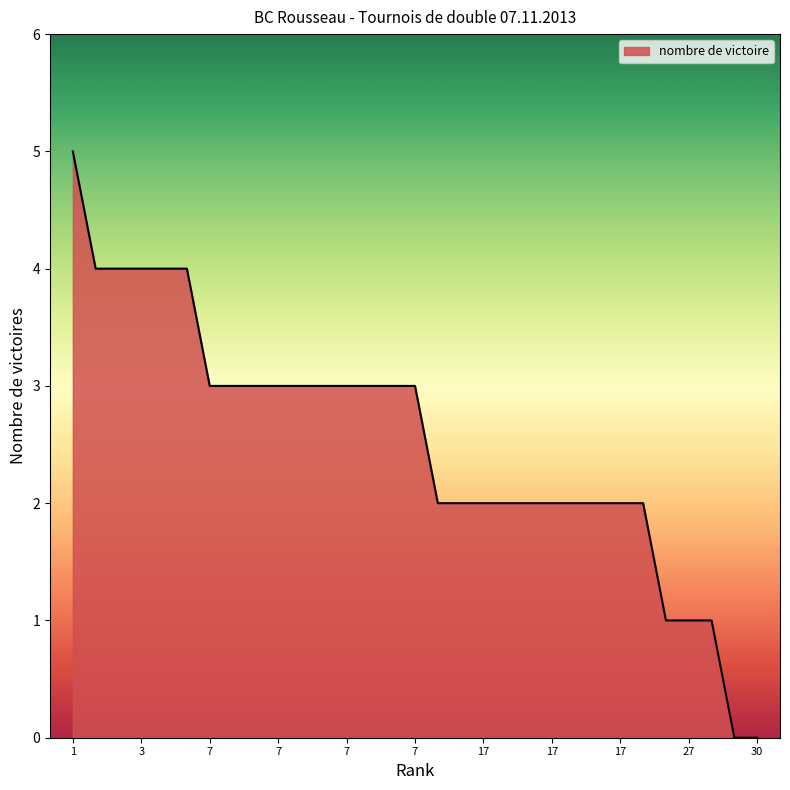

What is the difference between the maximum and minimum values?

5